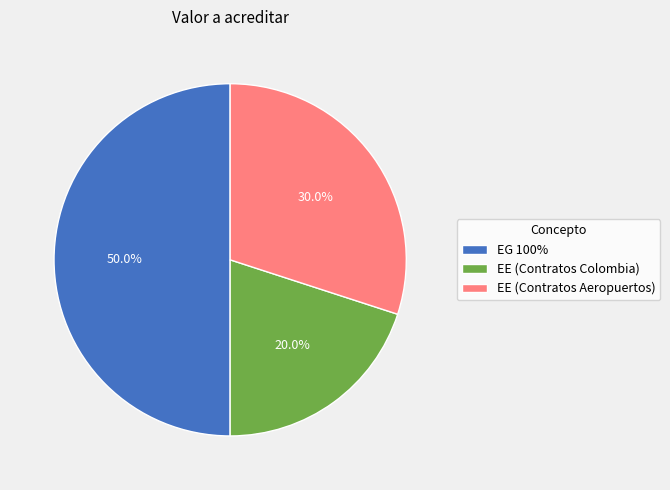

Rank the categories by value from highest to lowest.

EG 100%, EE (Contratos Aeropuertos), EE (Contratos Colombia)